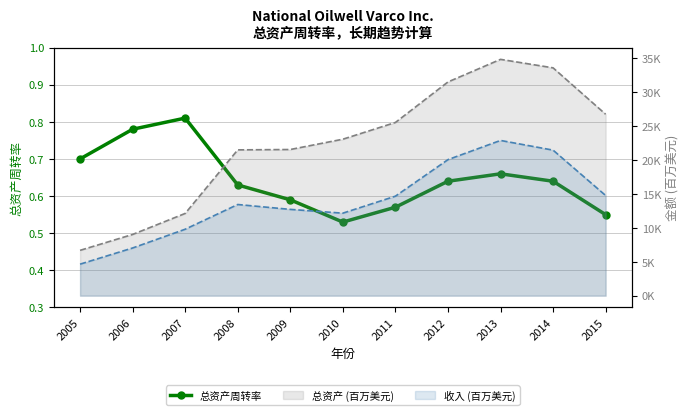

What is the smallest value displayed?

0.5